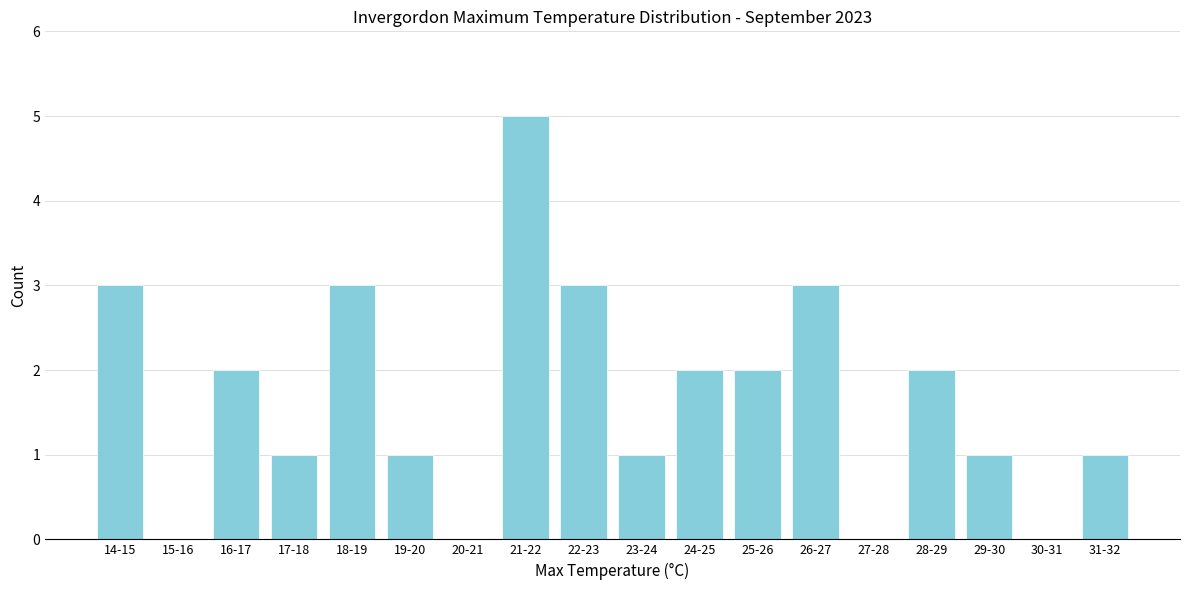

Reading left to right, list all the values displayed in this chart.

14-15=3	15-16=0	16-17=2	17-18=1	18-19=3	19-20=1	20-21=0	21-22=5	22-23=3	23-24=1	24-25=2	25-26=2	26-27=3	27-28=0	28-29=2	29-30=1	30-31=0	31-32=1